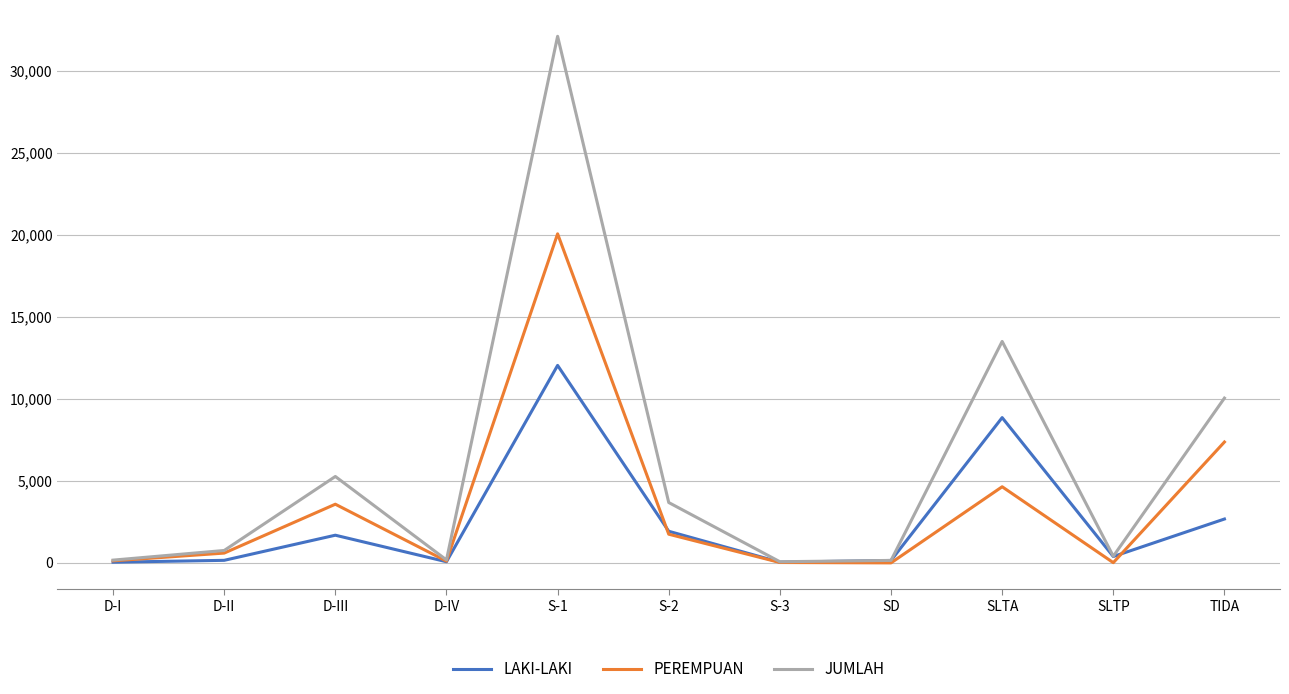

Which series changed the most between D-II and S-2?

JUMLAH